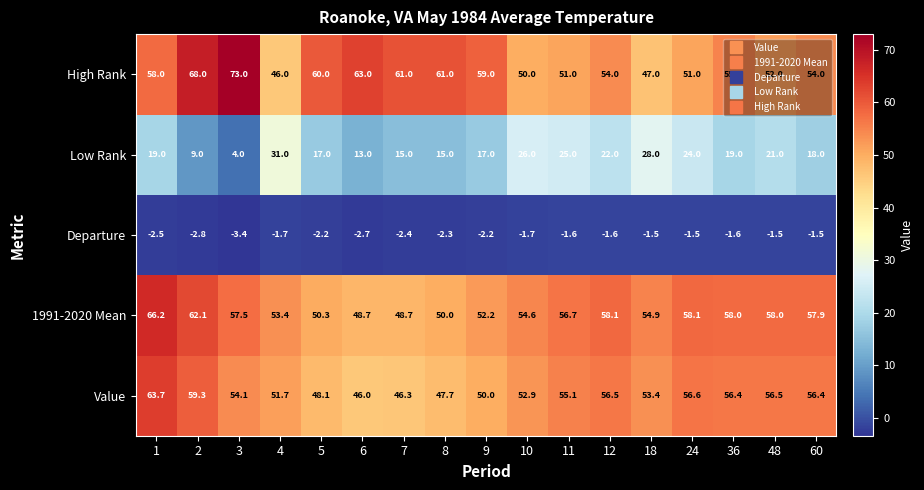

At how many categories does at least one series exceed 37?

17